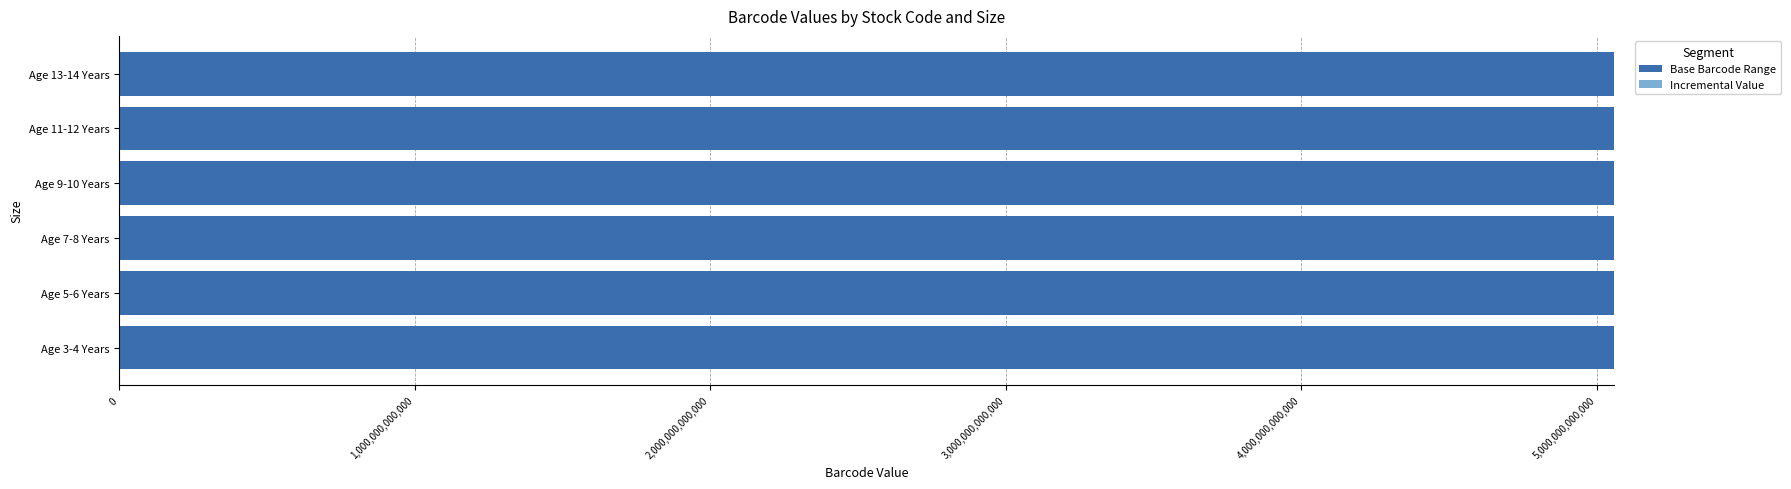

Rank the series by their average value, from lowest to highest.

Base Barcode Range, Incremental Value